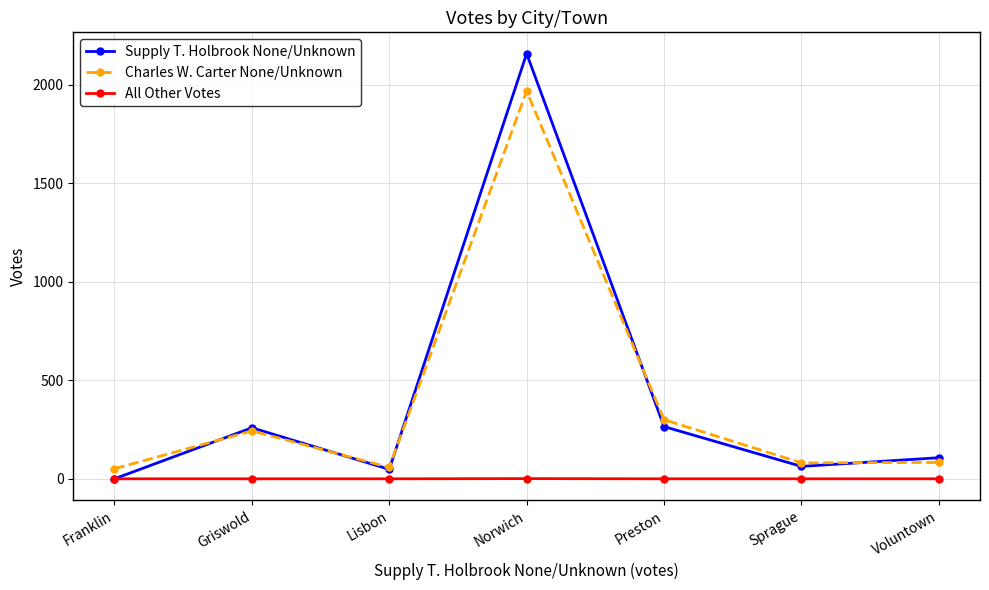

True or false: Charles W. Carter None/Unknown and All Other Votes intersect in this chart.

False